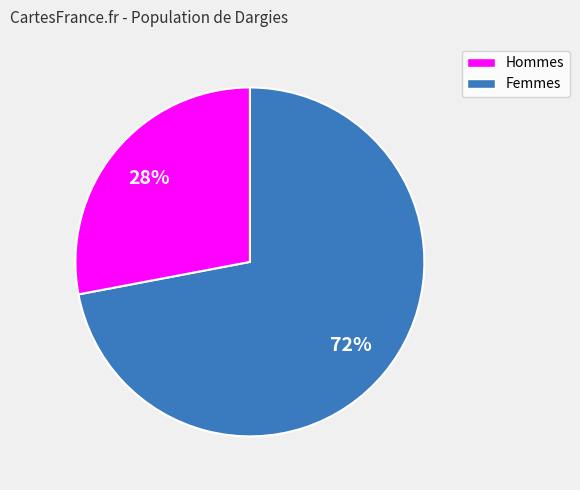

To the nearest percent, what is the average slice percentage?

50%